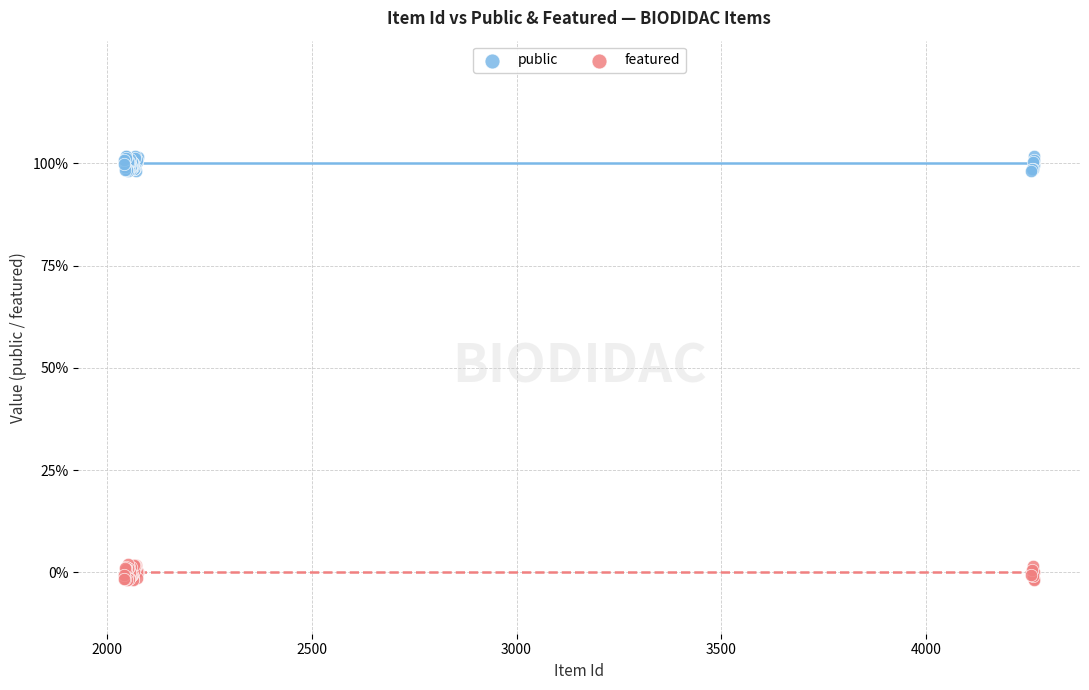

What are all the series names shown in the legend?

public, featured